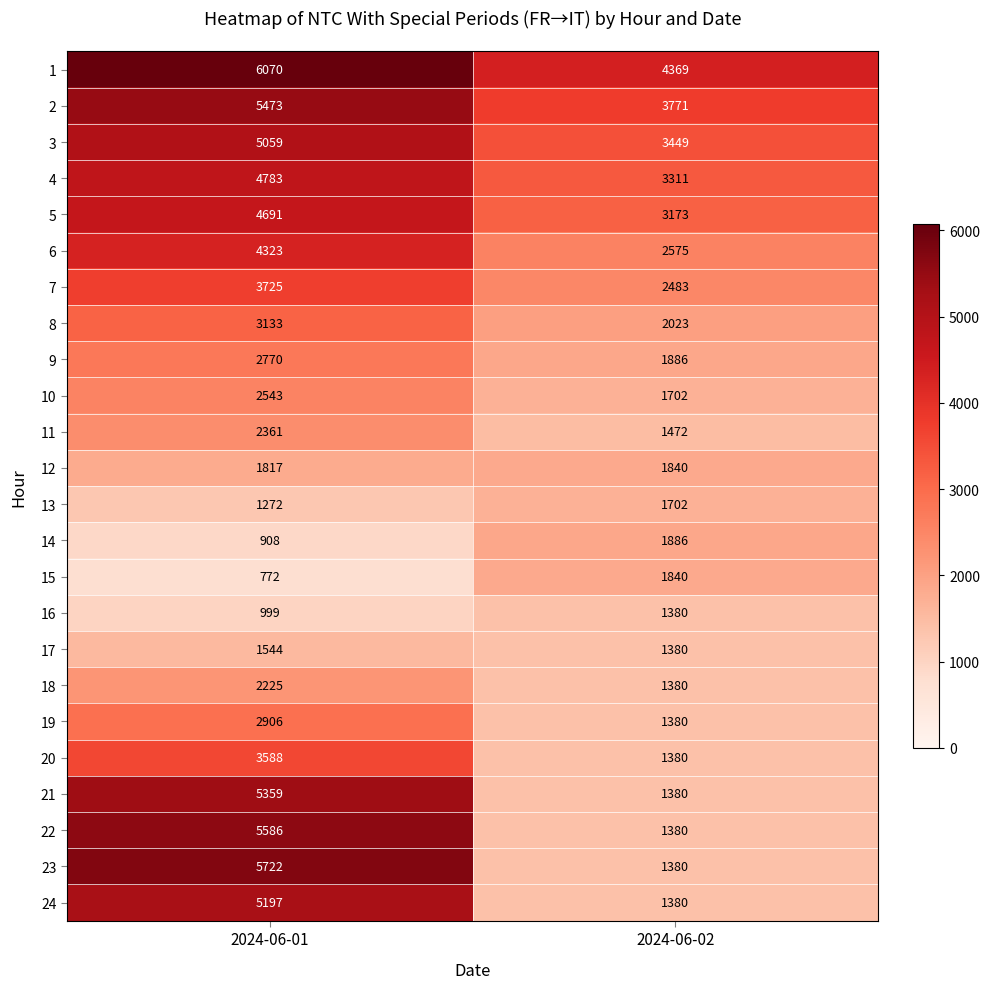

The 9 series shows 1886 at 2024-06-02. True or false?

True